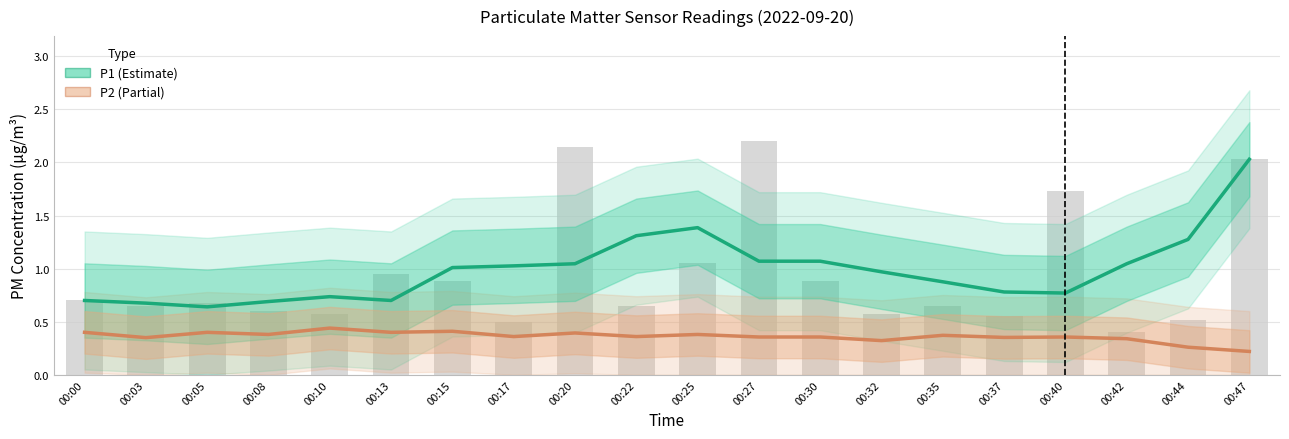

What is the smallest value displayed?

0.2